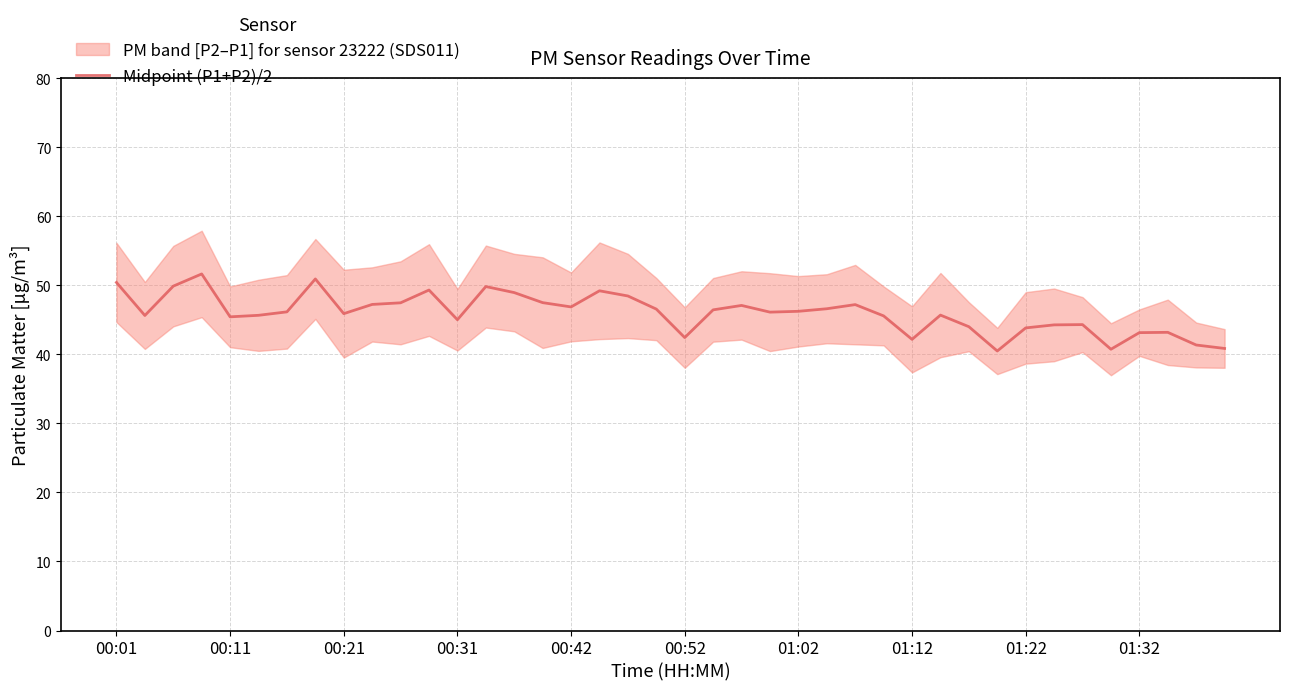

Count the number of categories in the chart.

40